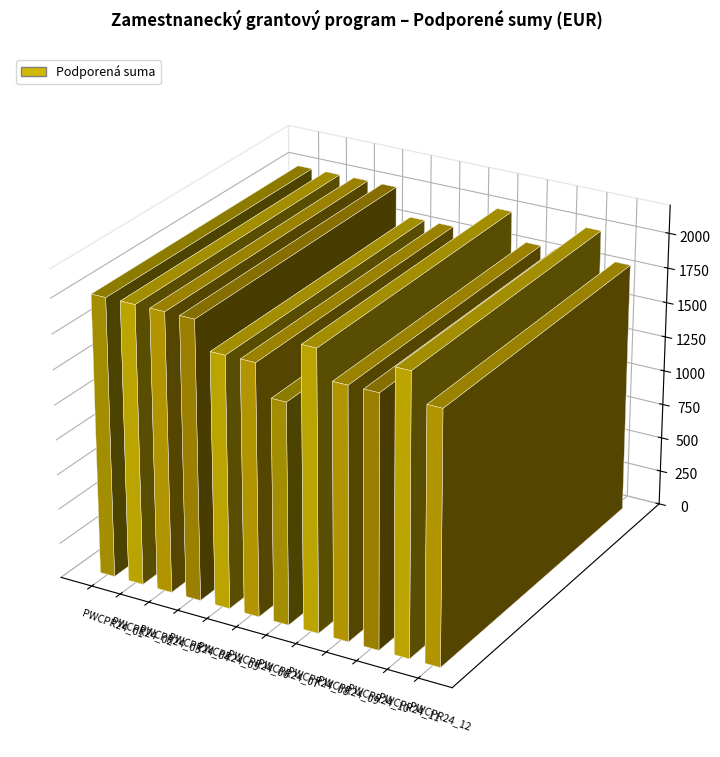

What is the change in value from PWCPR24_08 to PWCPR24_12?

-200